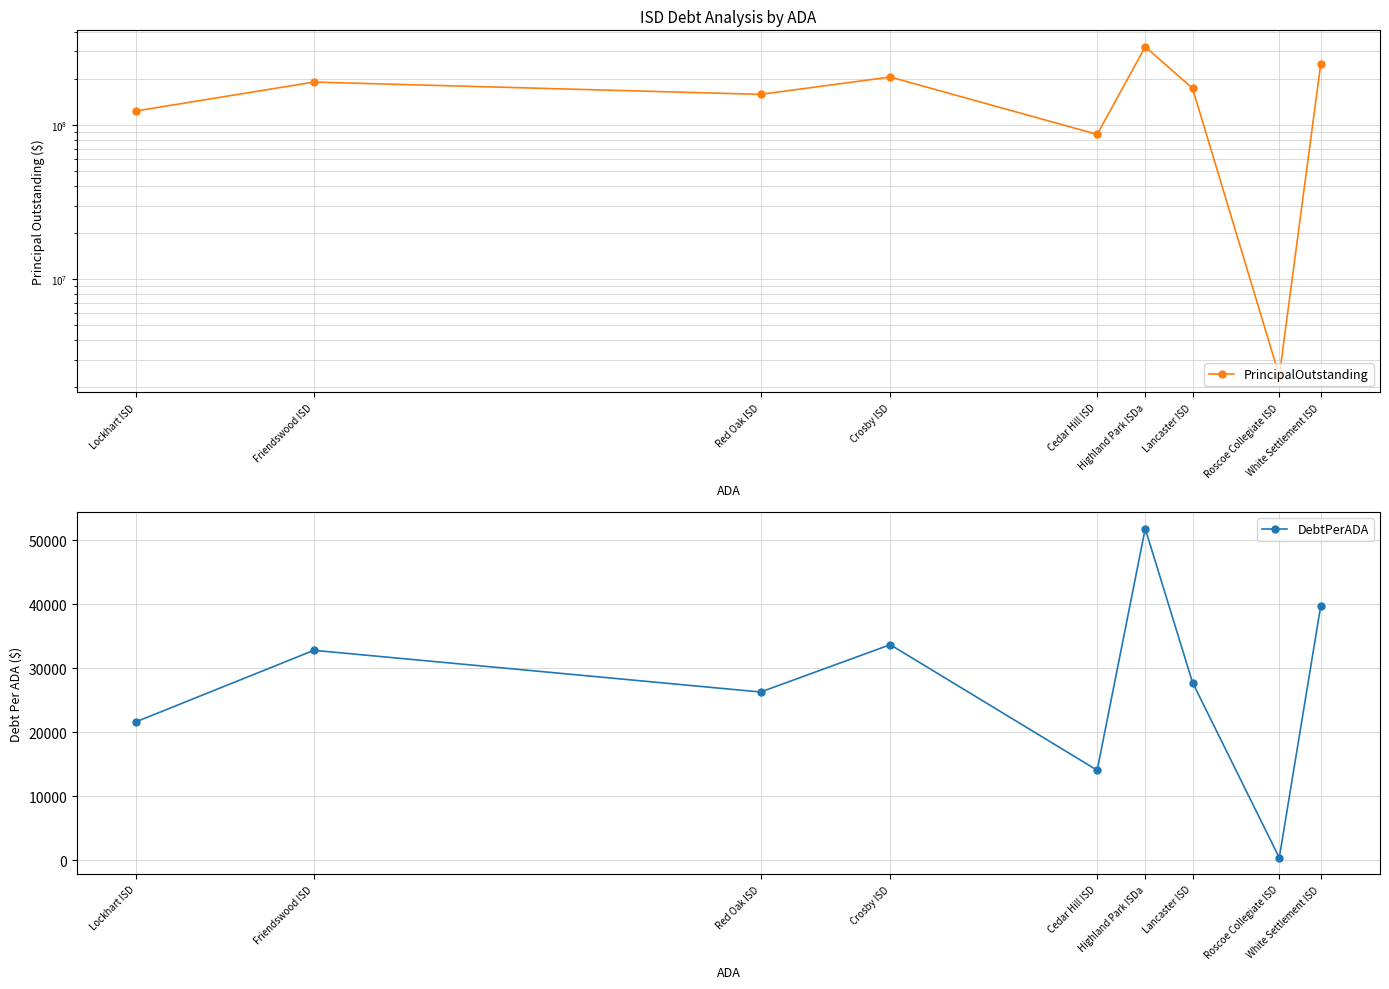

Reading left to right, what are all the values shown in this chart?

PrincipalOutstanding: 250384782.1	2355000.0	172992004.9	321655000.0	86886811.2	204725000.0	158040000.0	189905000.0	123359961.4
DebtPerADA: 39761.0	375.2	27754.7	51803.3	14047.9	33665.2	26269.2	32787.6	21631.3